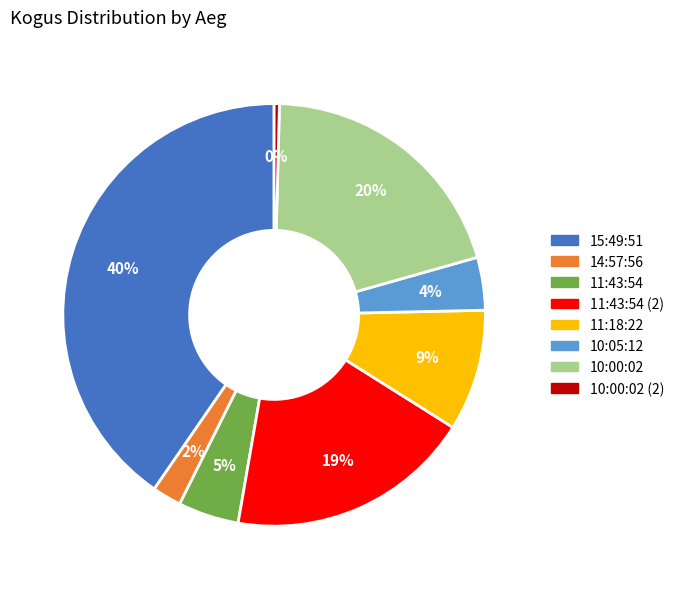

Does any single category account for the majority?

No